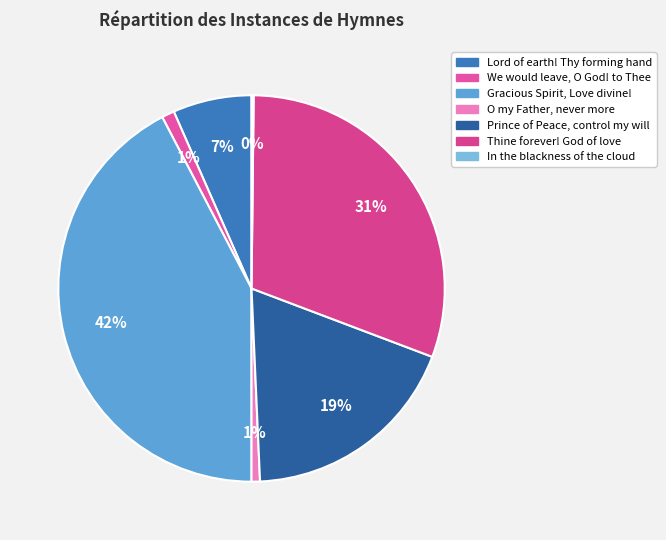

Which slice is the smallest?

In the blackness of the cloud